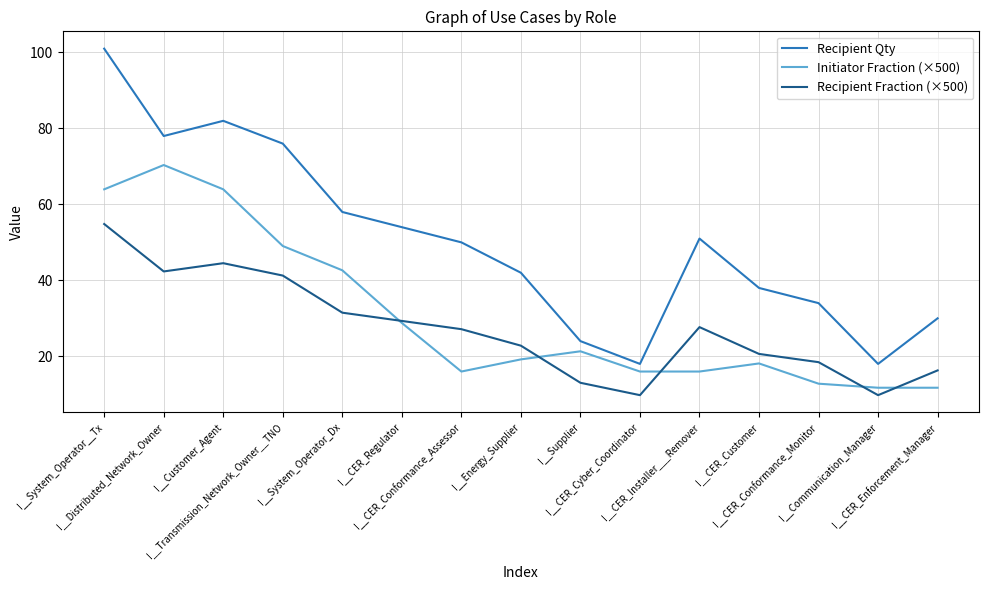

True or false: Recipient Qty and Recipient Fraction (×500) cross at least once.

False